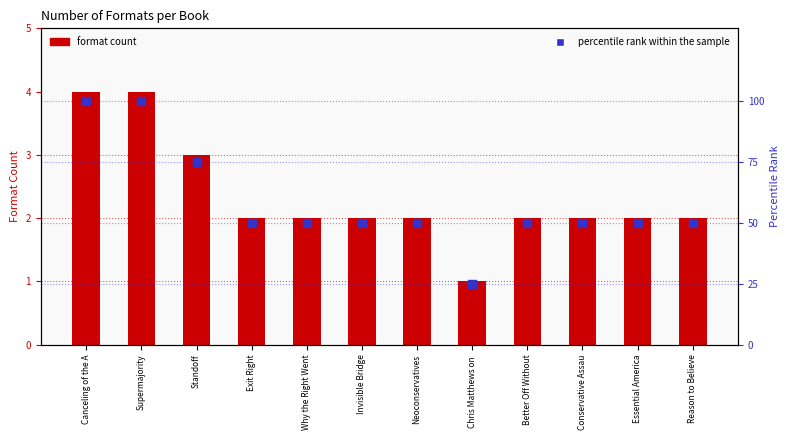

What are all the series names shown in the legend?

format count, percentile rank within the sample